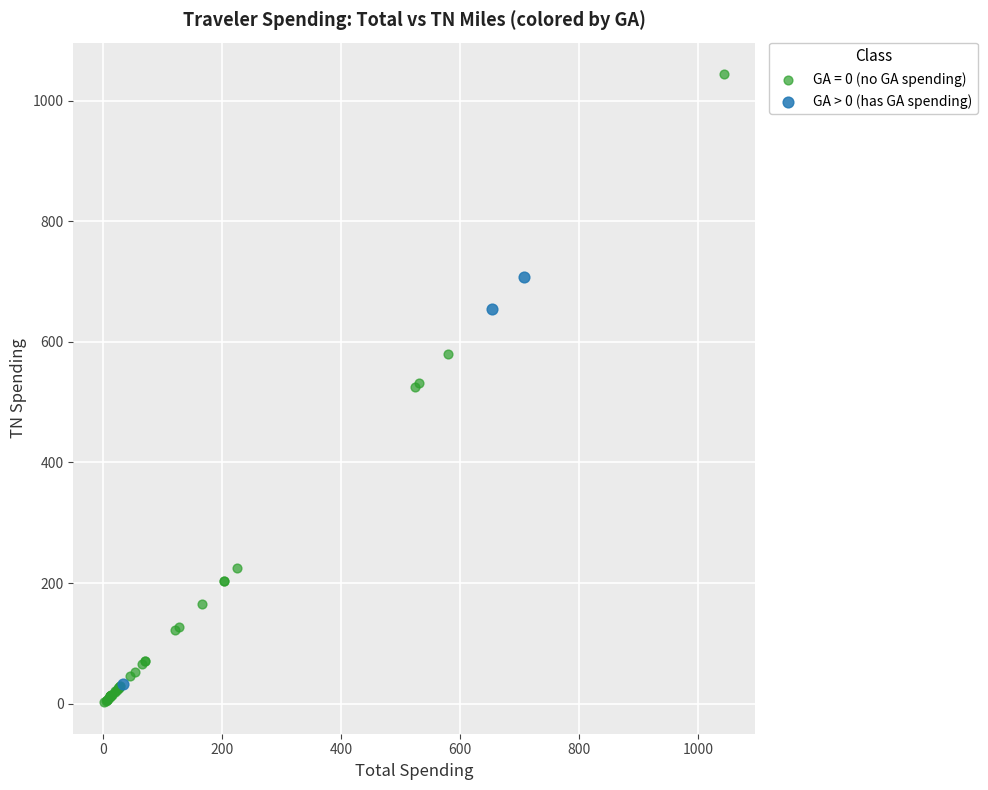

Which series has the largest Y range (max minus min)?

GA = 0 (no GA spending)